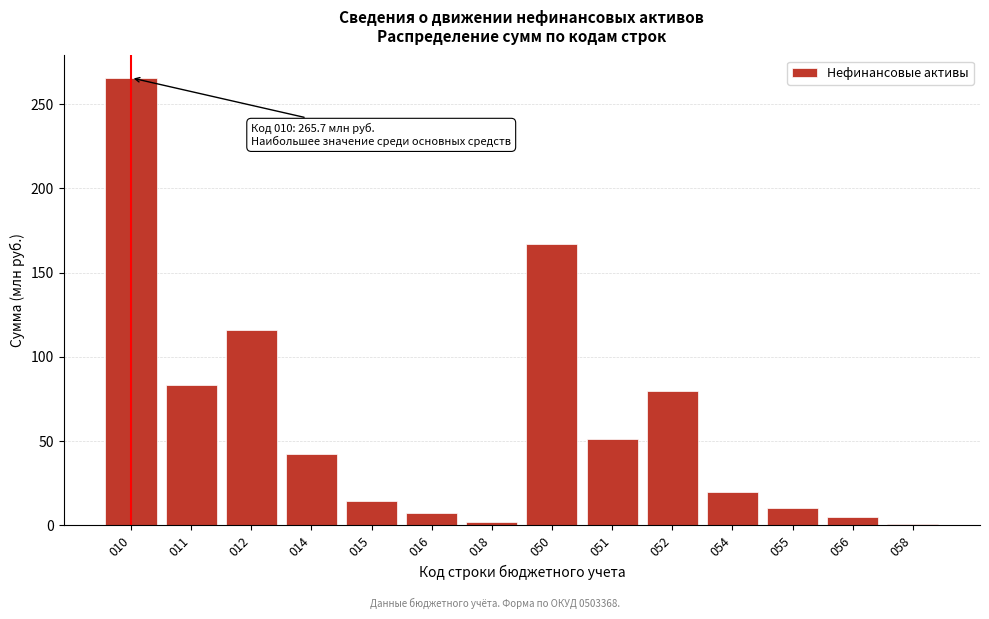

At which label is the value closest to 133?

012